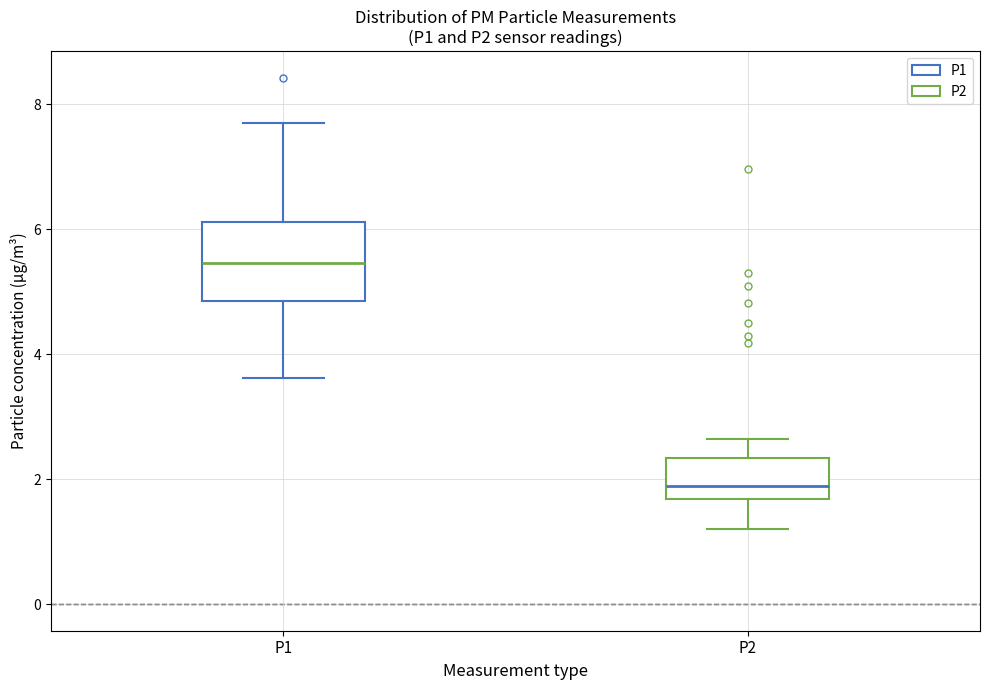

Which box has the highest median line?

P1